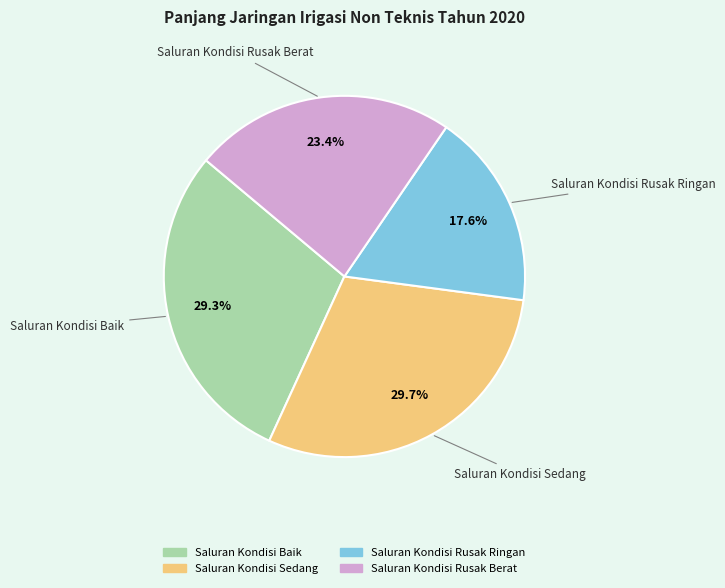

What percentage is the Saluran Kondisi Sedang slice, to the nearest percent?

30%